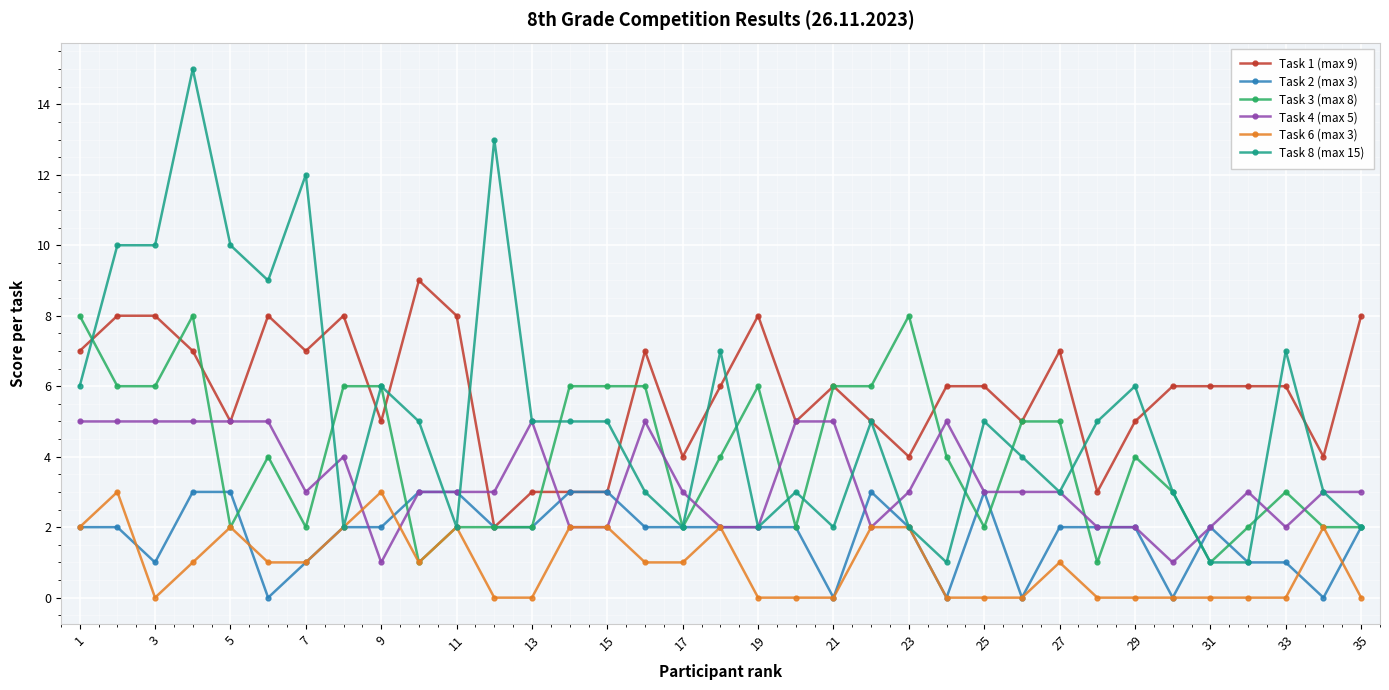

What is the maximum value shown in the chart?

15